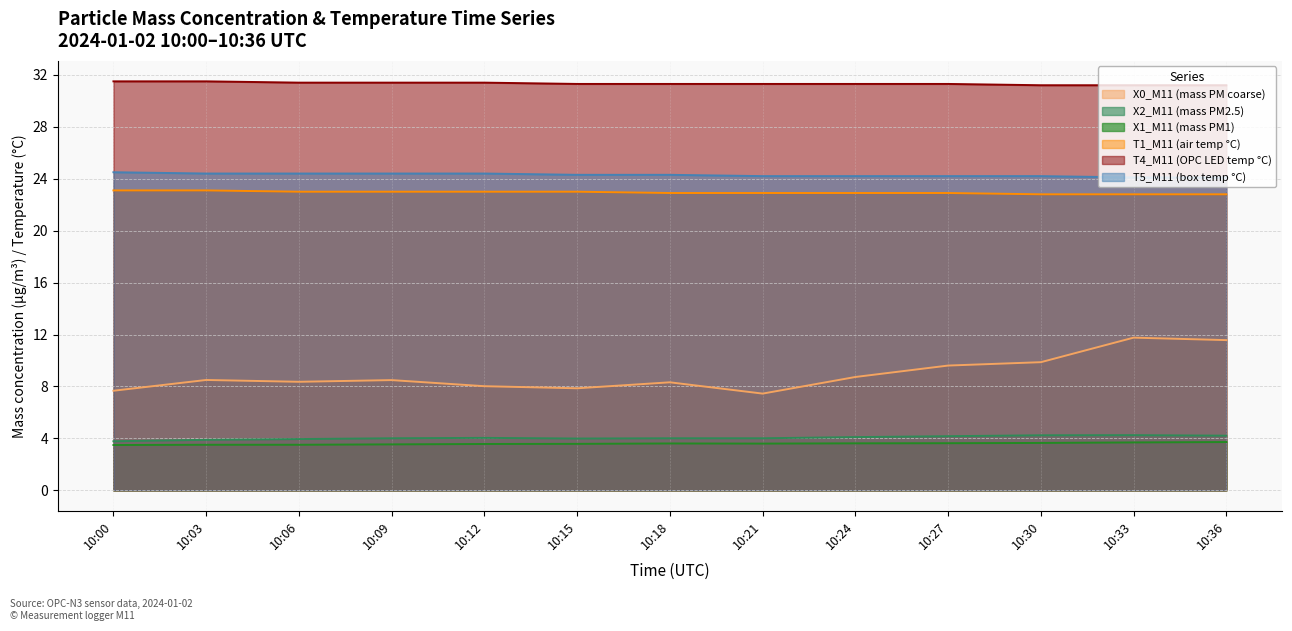

At which category is the sum across all series the highest?

10:33